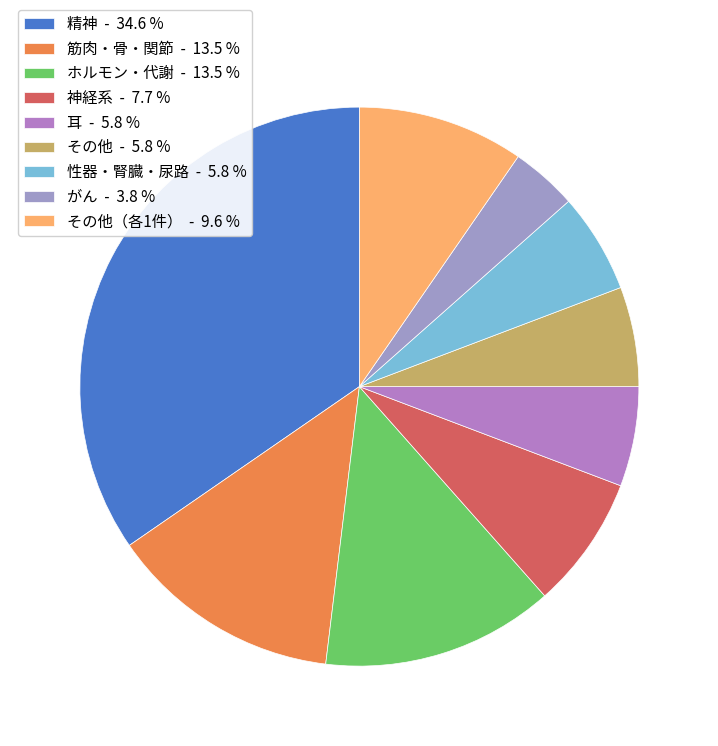

How many segments does this pie chart have?

9